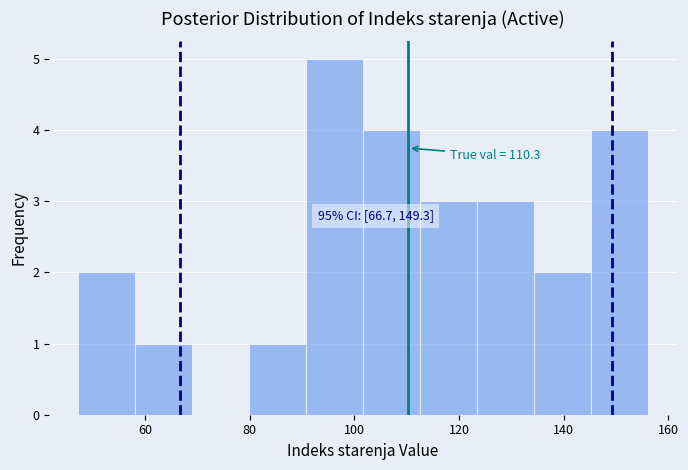

Over which range of the x-axis is the bar tallest?

90 to 102